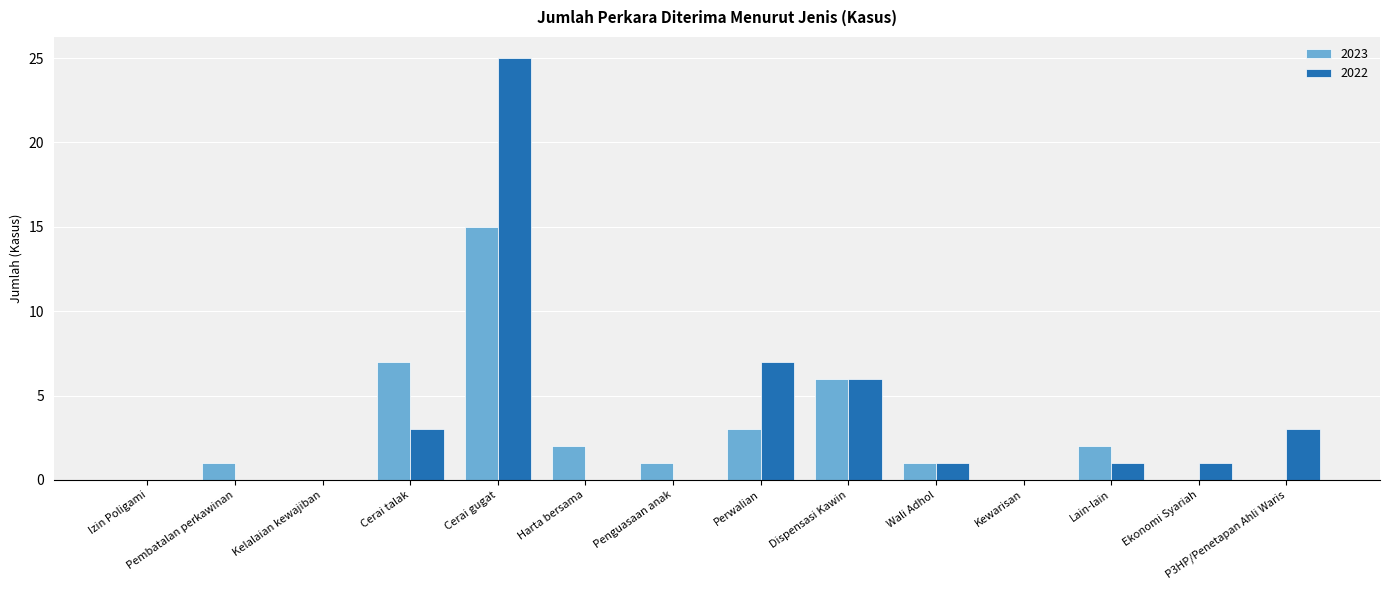

Which series has the widest spread of values?

2022